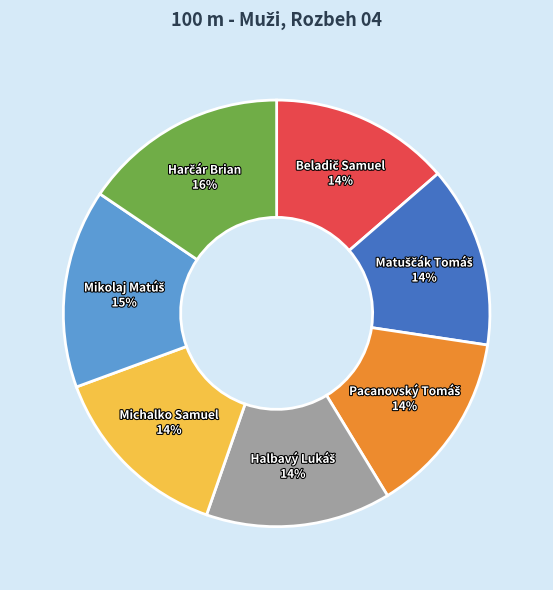

How many segments does this pie chart have?

7